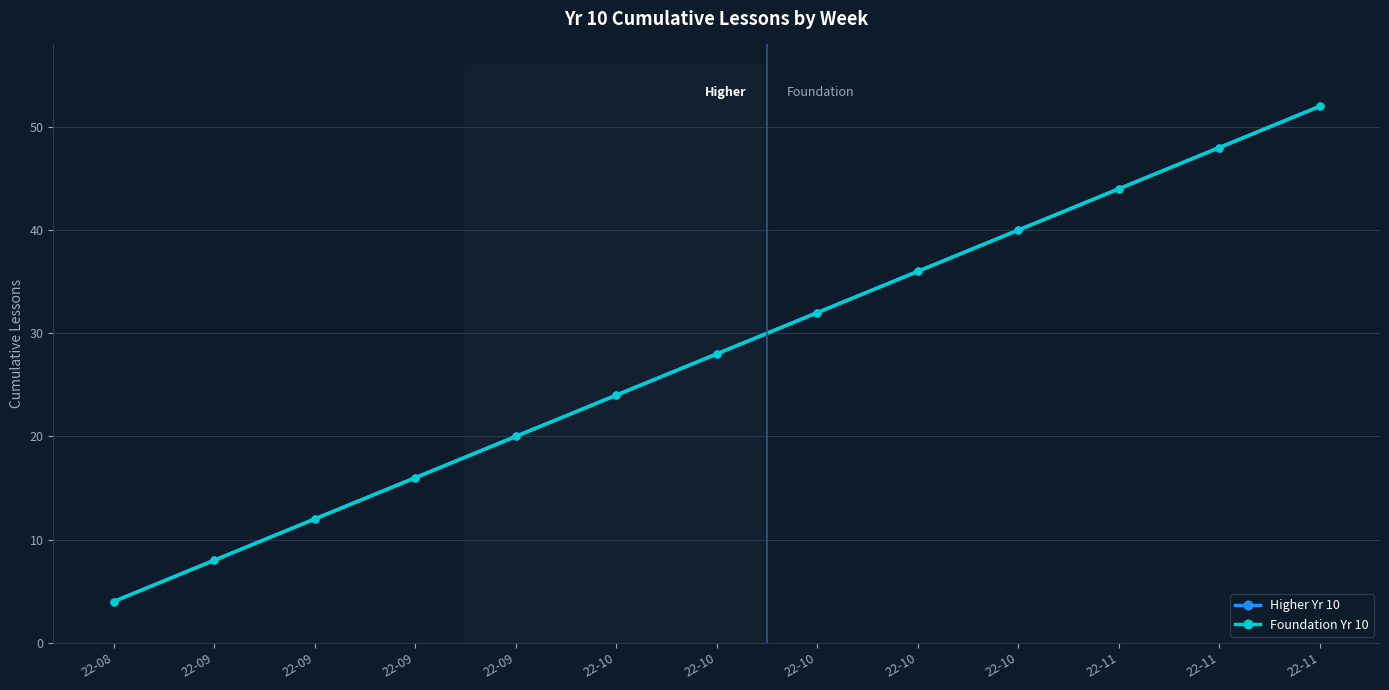

What is the sum of all Foundation Yr 10 values?

364